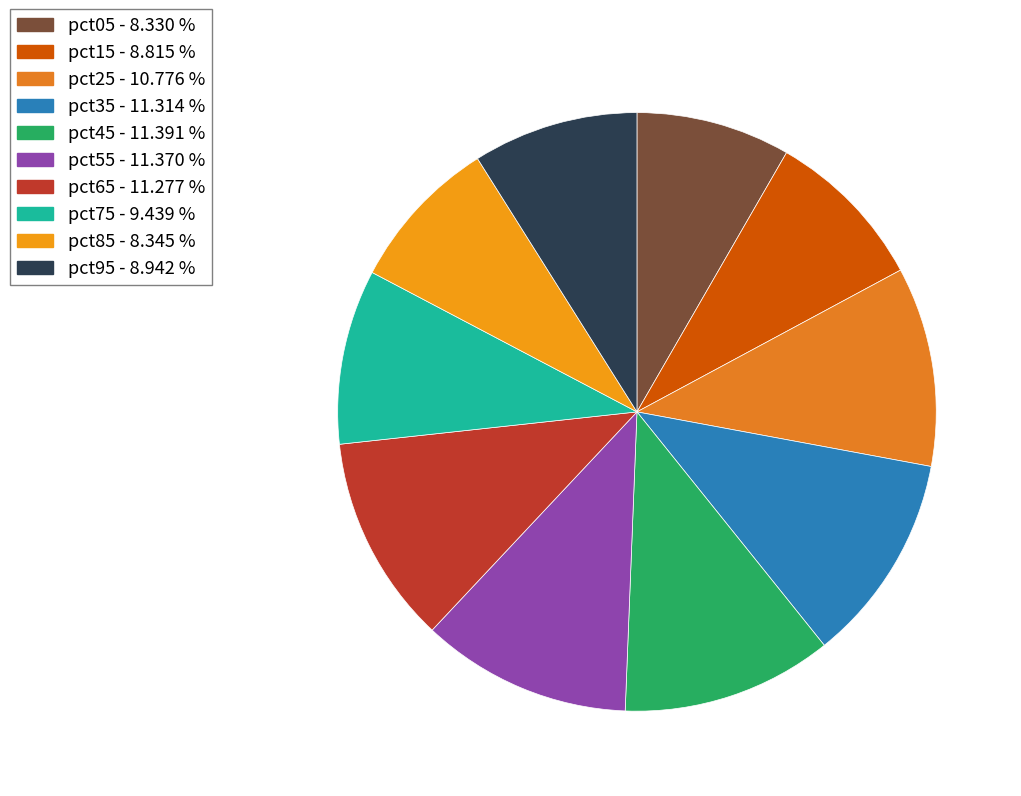

What is the smallest slice in the pie chart?

pct05